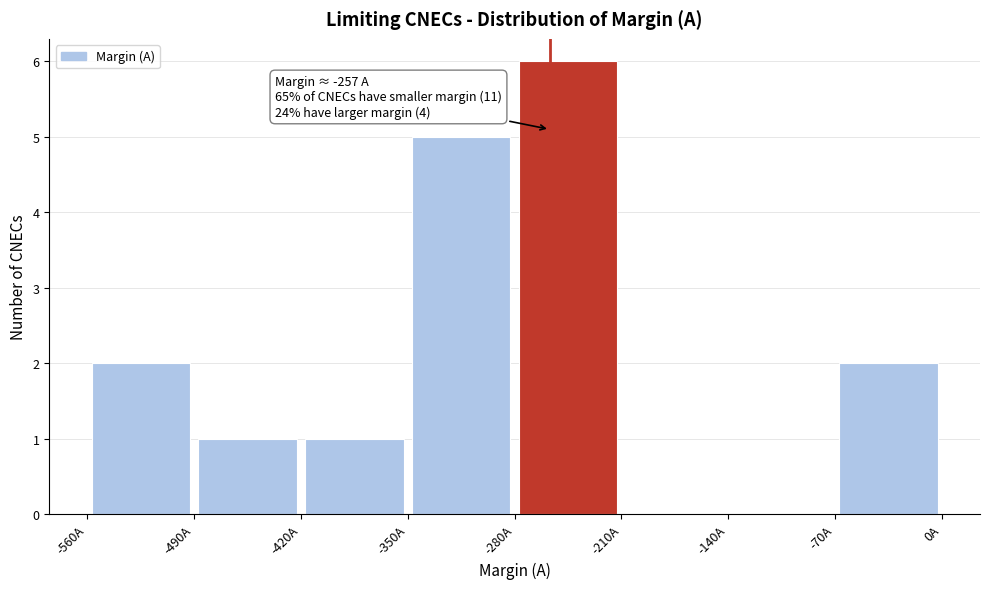

Over which range of the x-axis is the bar tallest?

-280 to -210